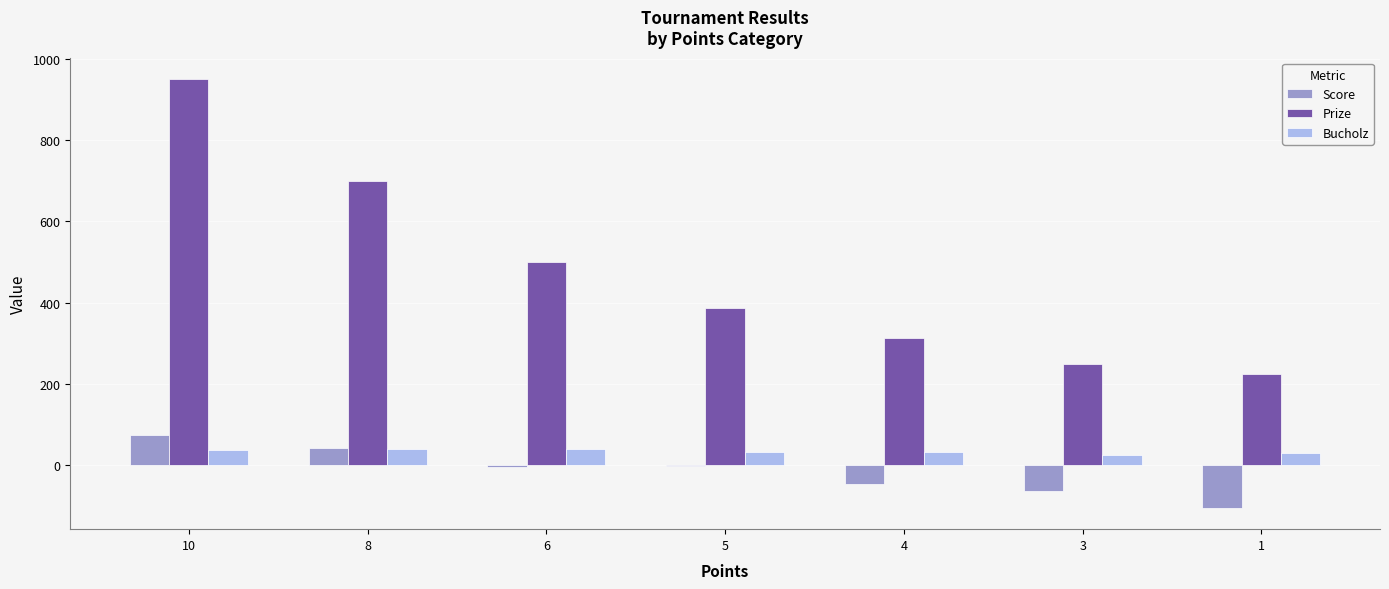

How many categories are shown in the chart?

7